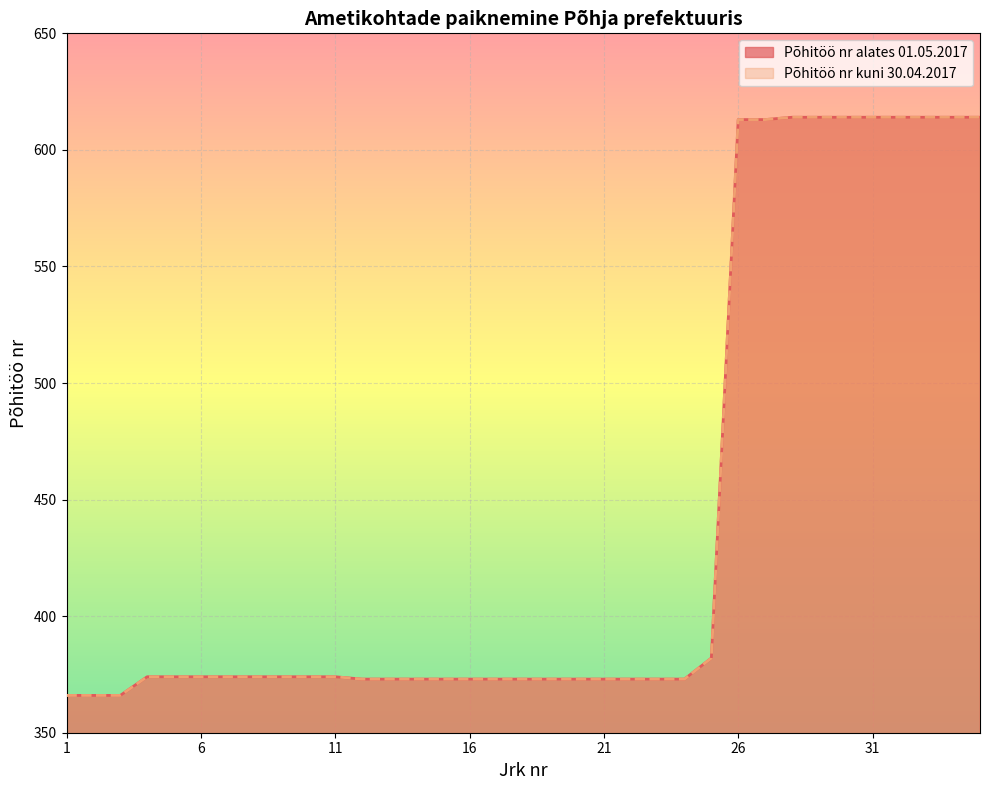

The Põhitöö nr kuni 30.04.2017 series shows 366 at 1. True or false?

True